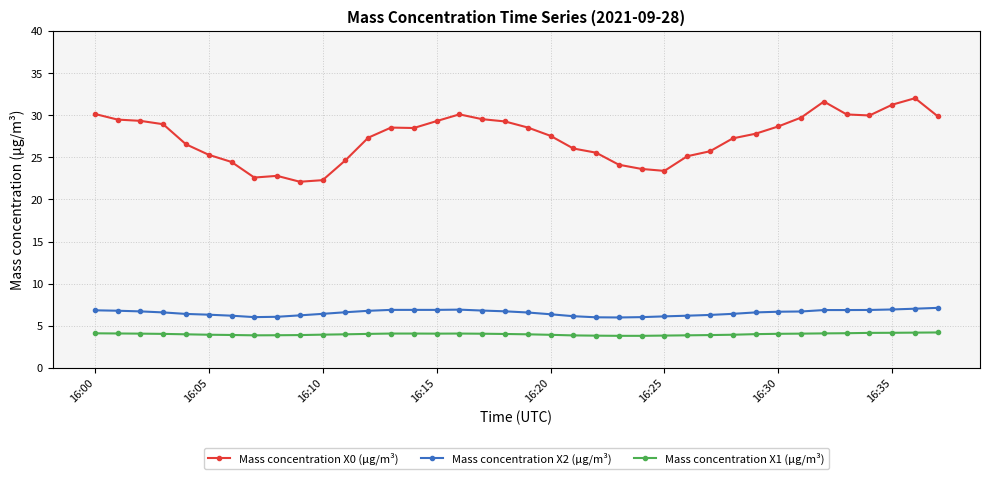

How many categories are shown in the chart?

38